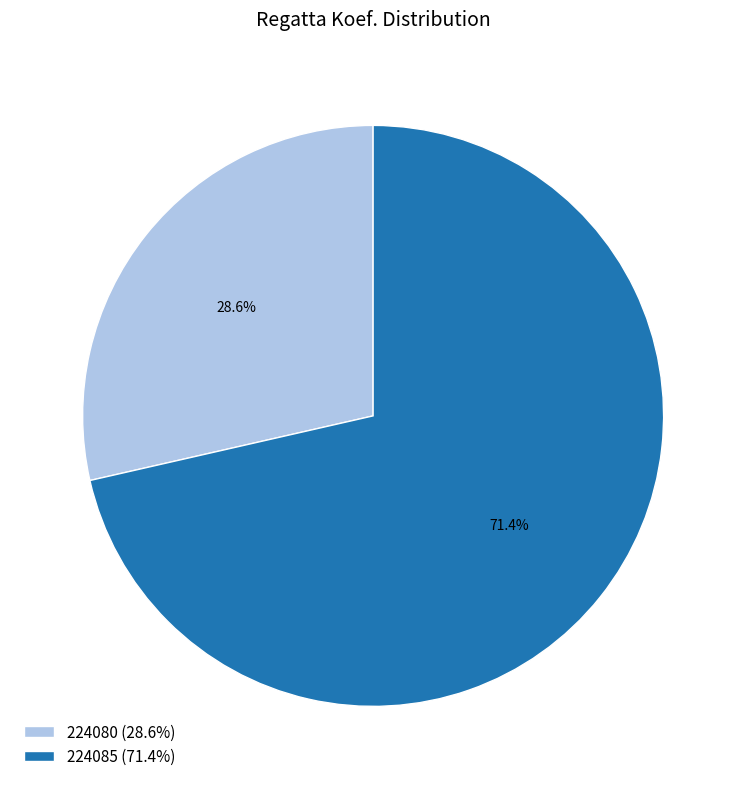

Is 224085 the majority of the pie?

Yes